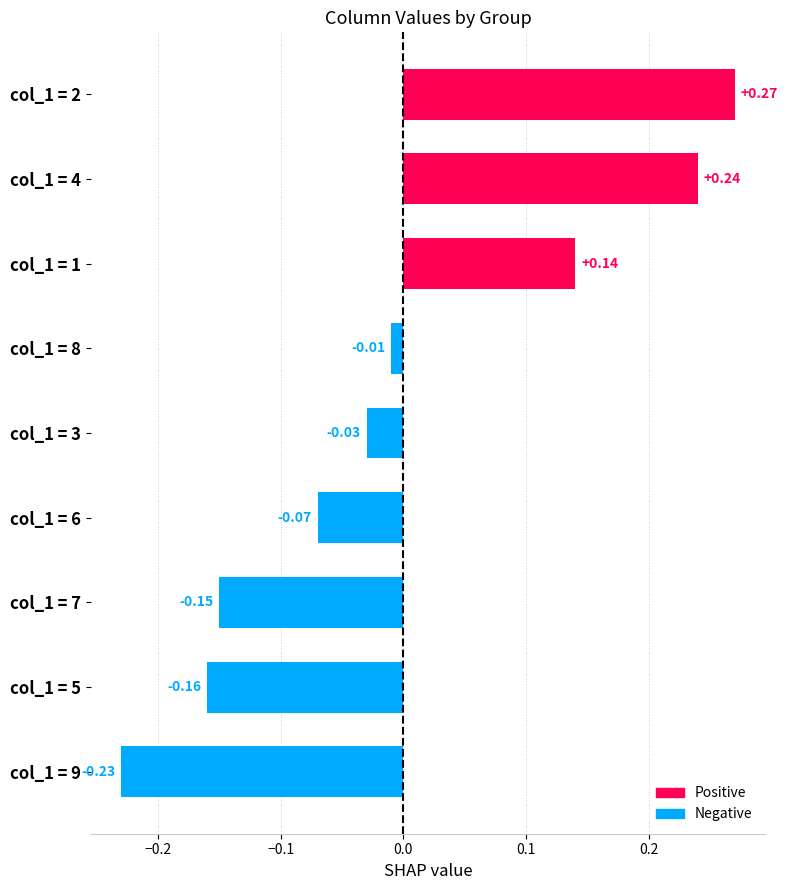

List the labels in order of value, smallest first.

col_1 = 9, col_1 = 5, col_1 = 7, col_1 = 6, col_1 = 3, col_1 = 8, col_1 = 1, col_1 = 4, col_1 = 2